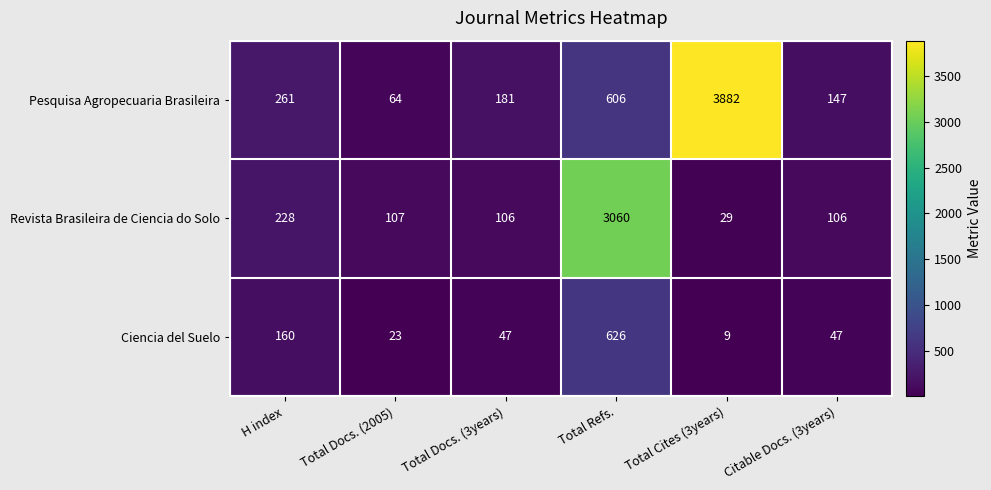

What is the sum of all Revista Brasileira de Ciencia do Solo values?

3636